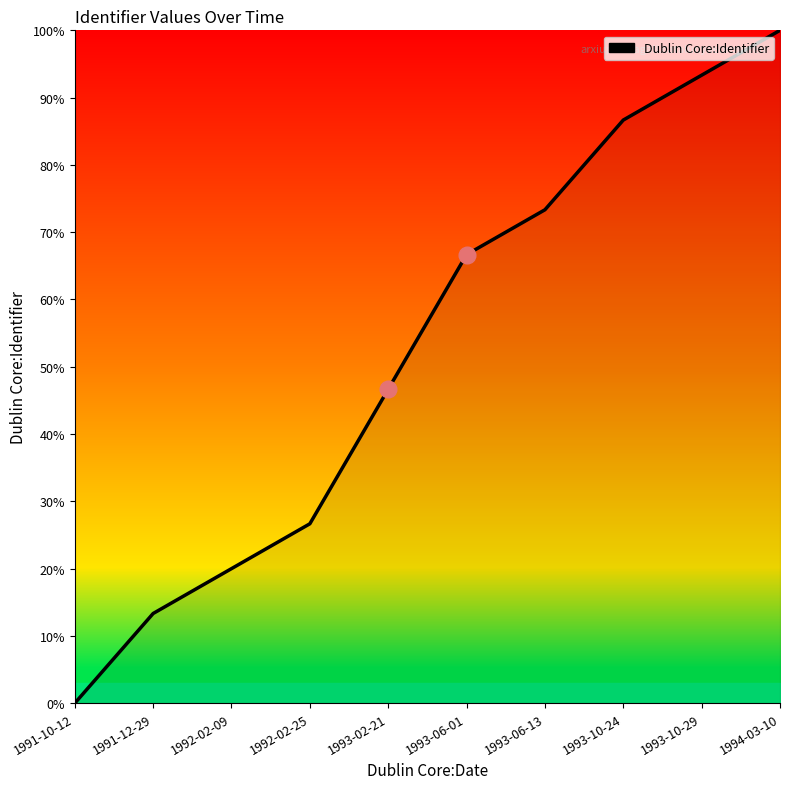

The chart shows a value of 9.1 at 1992-02-09. True or false?

False